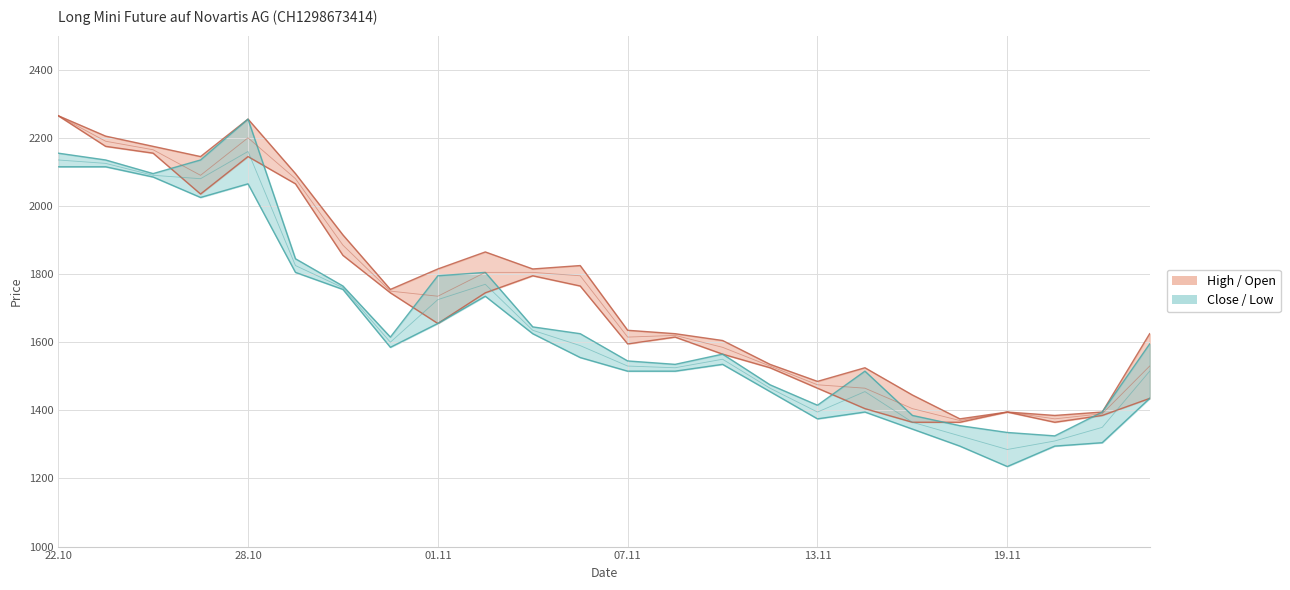

Where is Close nearest to the value 1790?

01.11